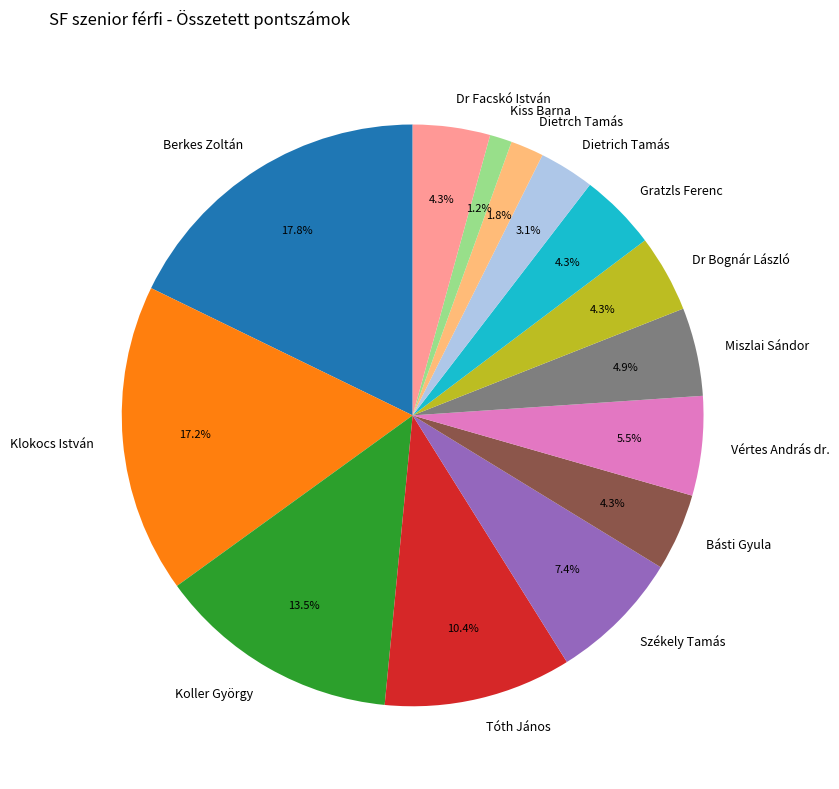

Which has a higher value, Dietrich Tamás or Tóth János?

Tóth János